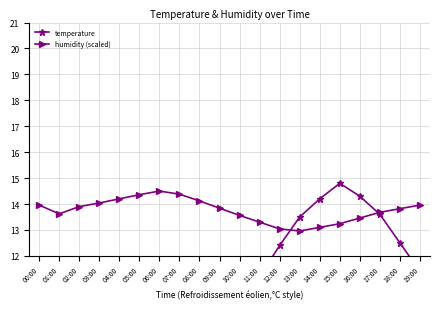

At how many categories does at least one series exceed 12?

20